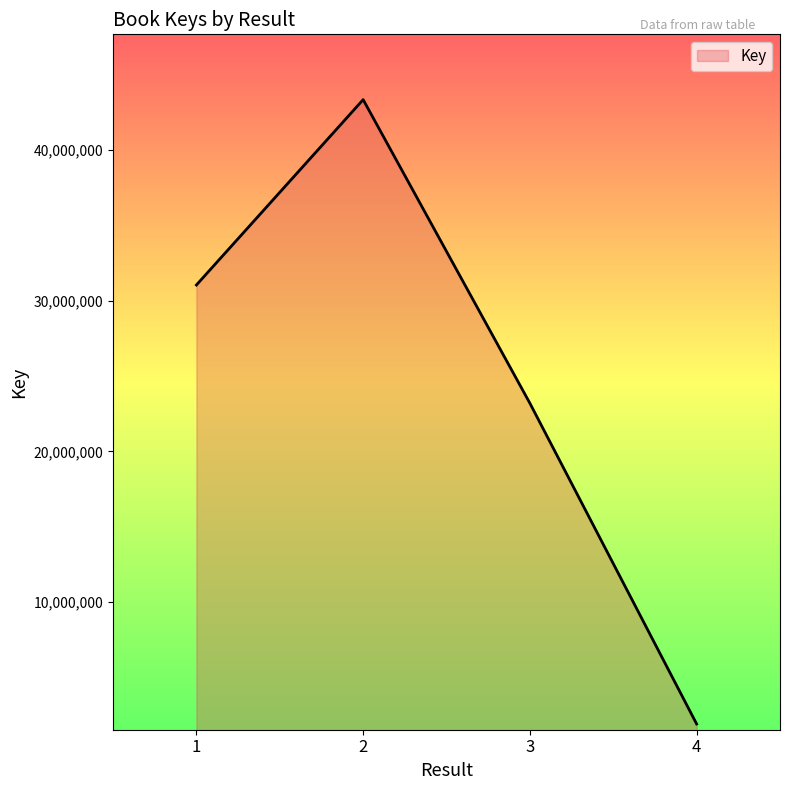

Rank the categories by value from highest to lowest.

2, 1, 3, 4